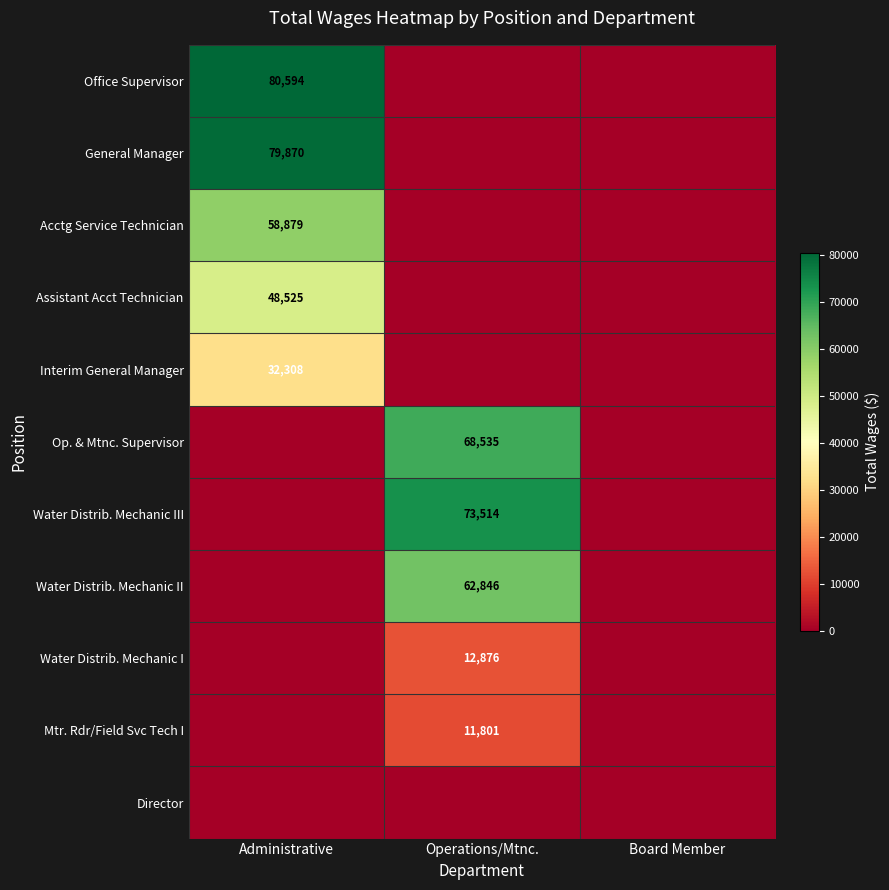

The value of General Manager at Administrative is 79870. True or false?

True